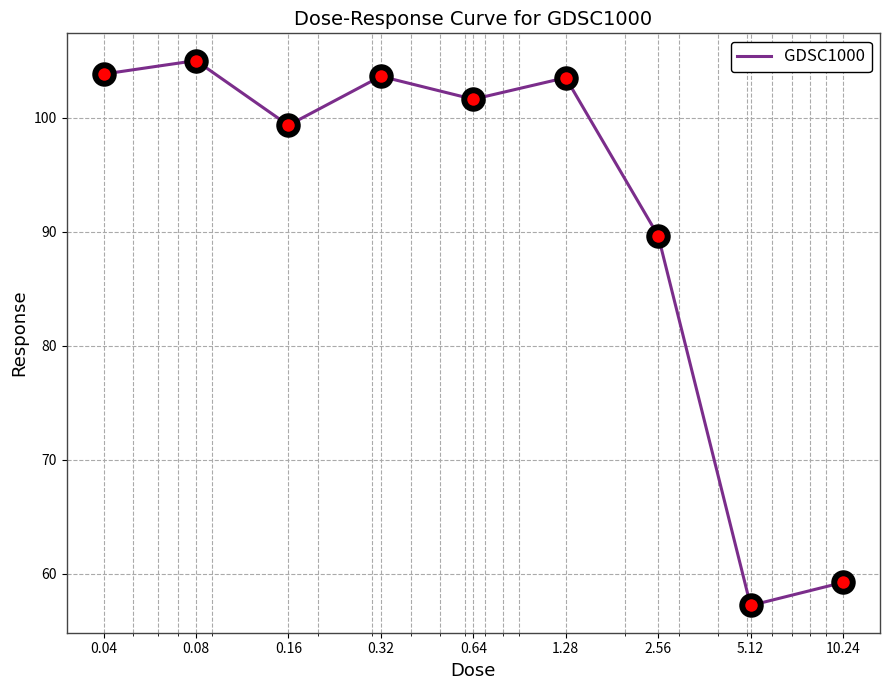

What is the greatest value displayed?

105.0